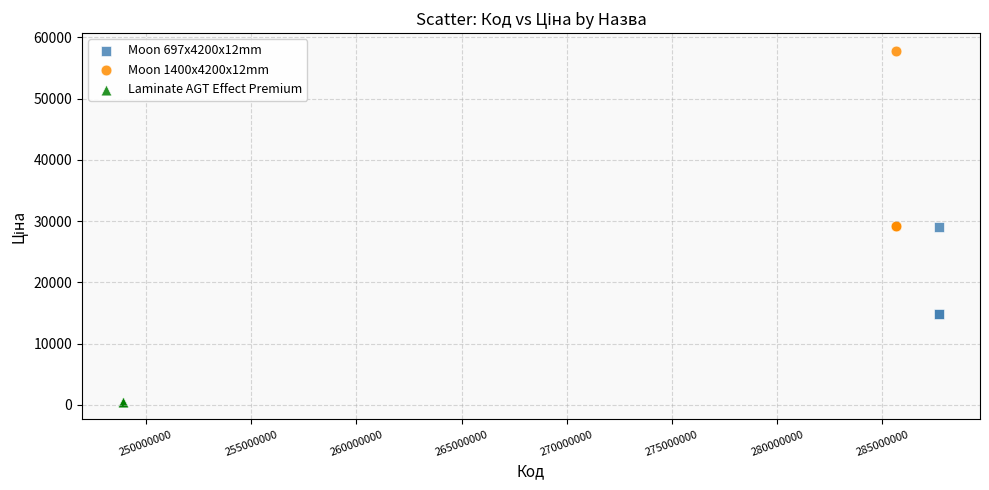

Which series contains the lowest Y value?

Laminate AGT Effect Premium